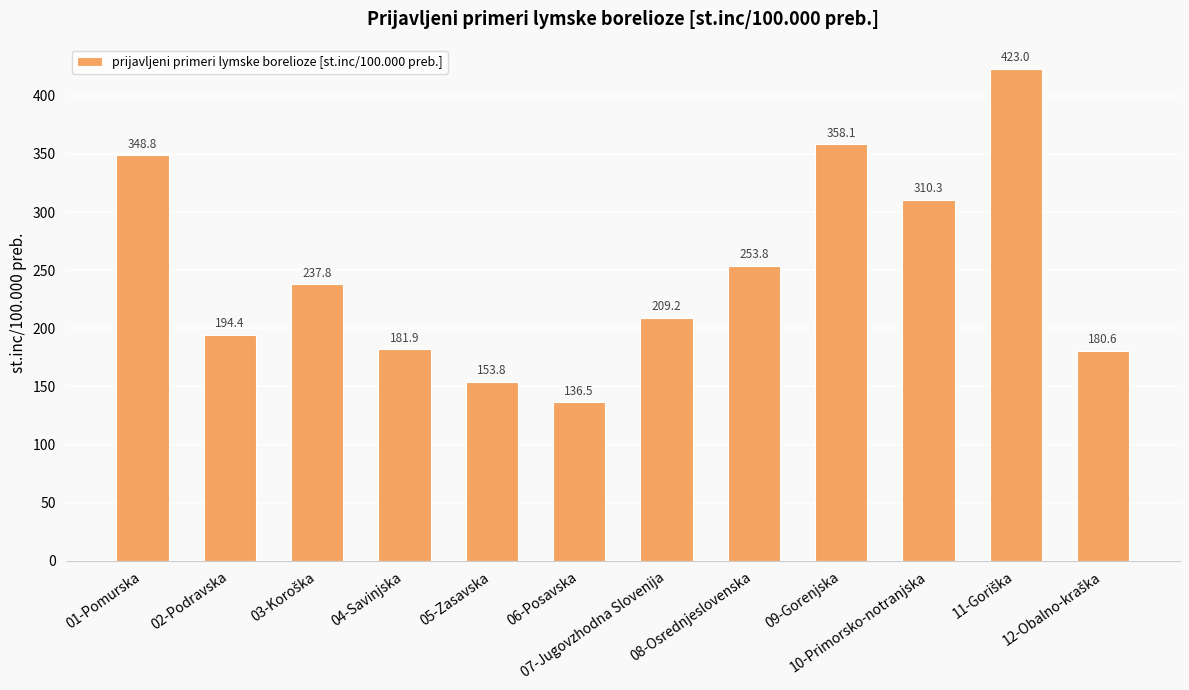

The chart shows a value of 136.5 at 06-Posavska. True or false?

True